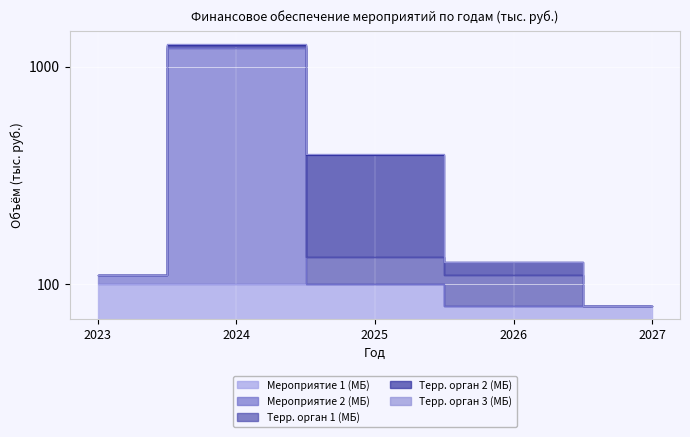

How many values in the Терр. орган 1 (МБ) series are below 30?

2